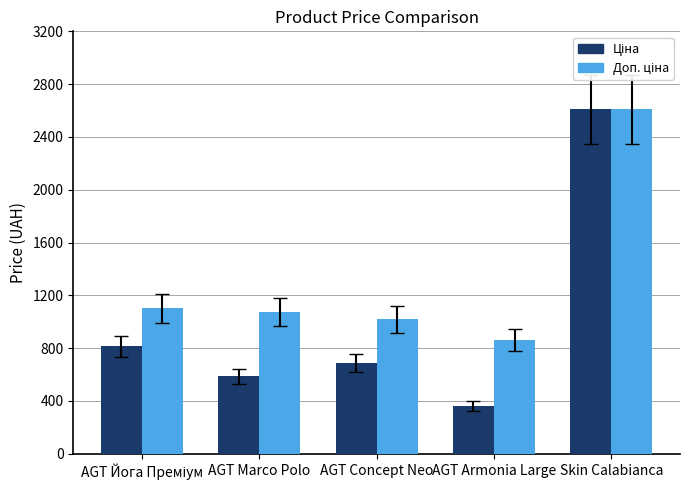

What is the difference between the highest and lowest values at AGT Armonia Large?

499.2